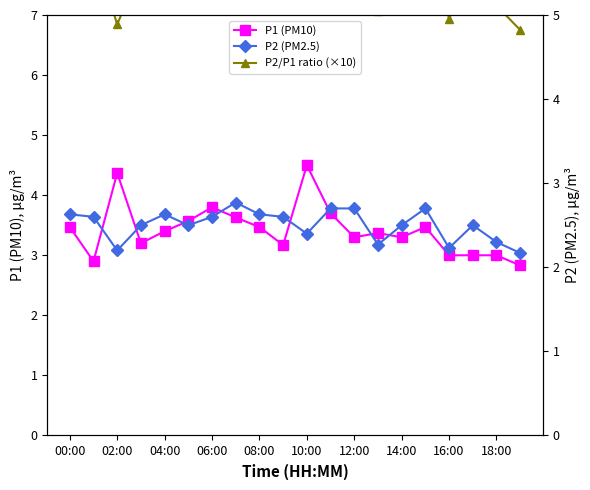

At which label is P2/P1 ratio (×10) closest to 5?

13